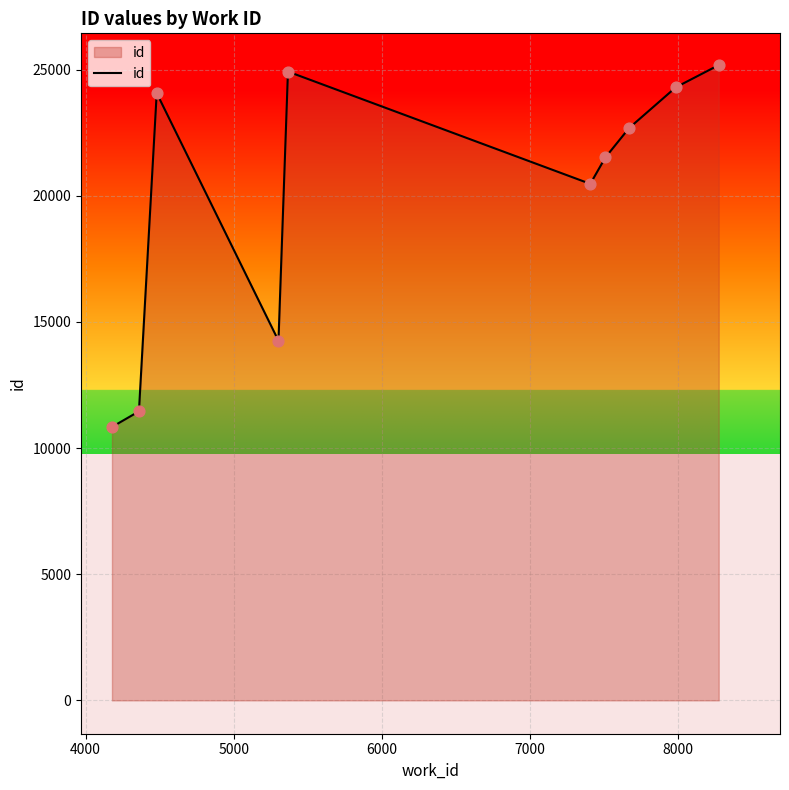

What is the smallest value displayed?

10839